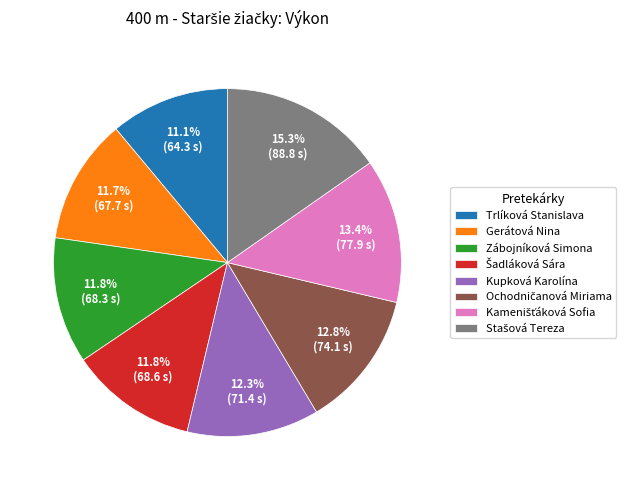

Approximately how many times larger is the value at Trlíková Stanislava compared to Kupková Karolína?

0.9